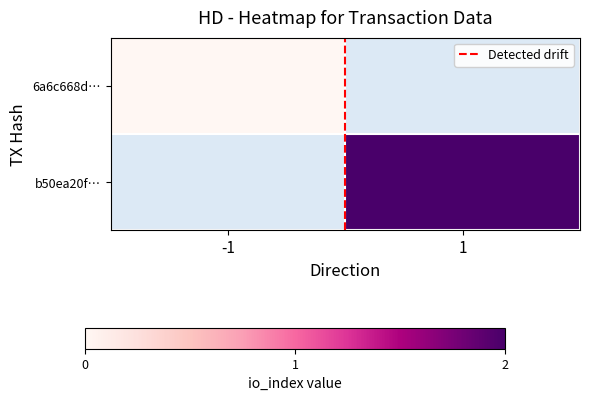

At how many categories does at least one series exceed 1?

1